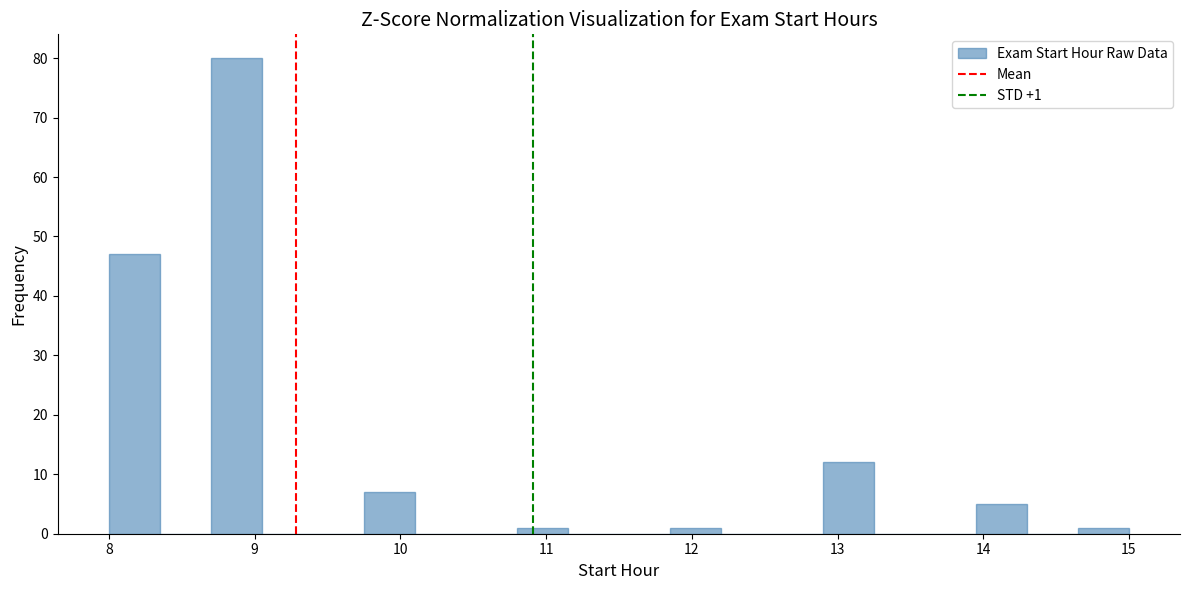

Read against the x-axis, roughly where is the centre of the tallest bar?

8.9